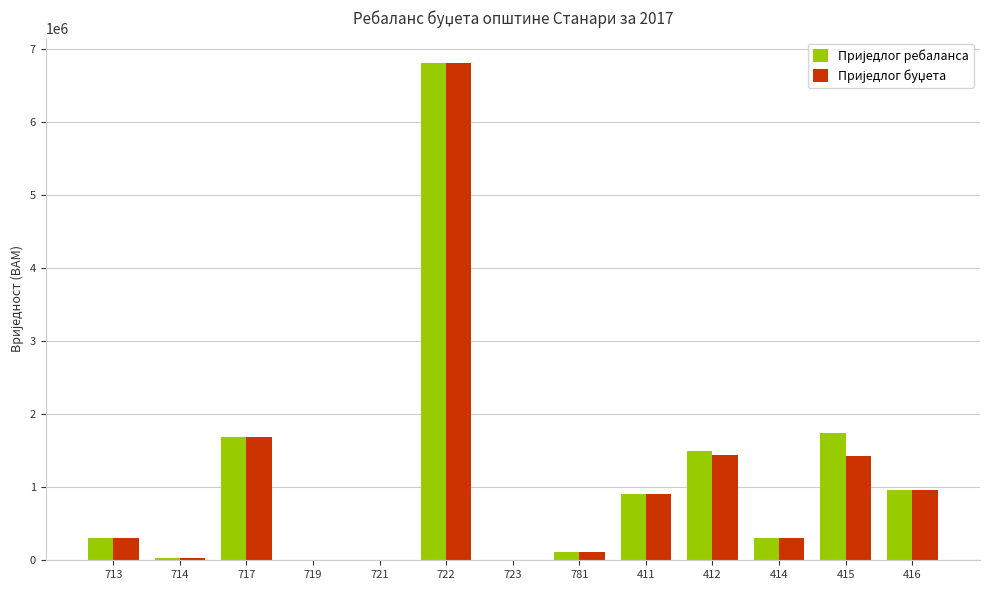

At which category is the sum across all series the highest?

722